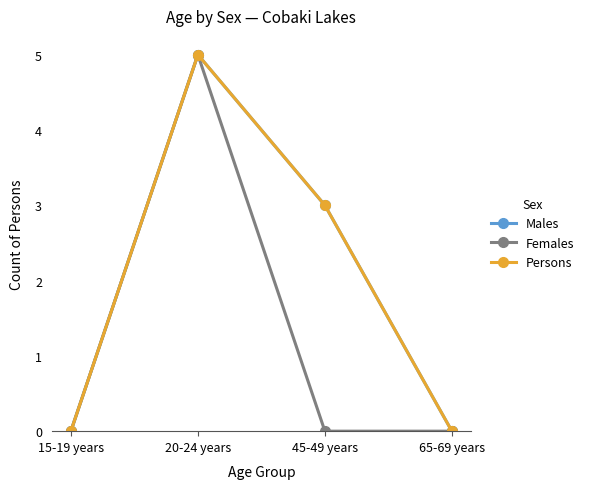

At which label does Persons reach its minimum?

15-19 years